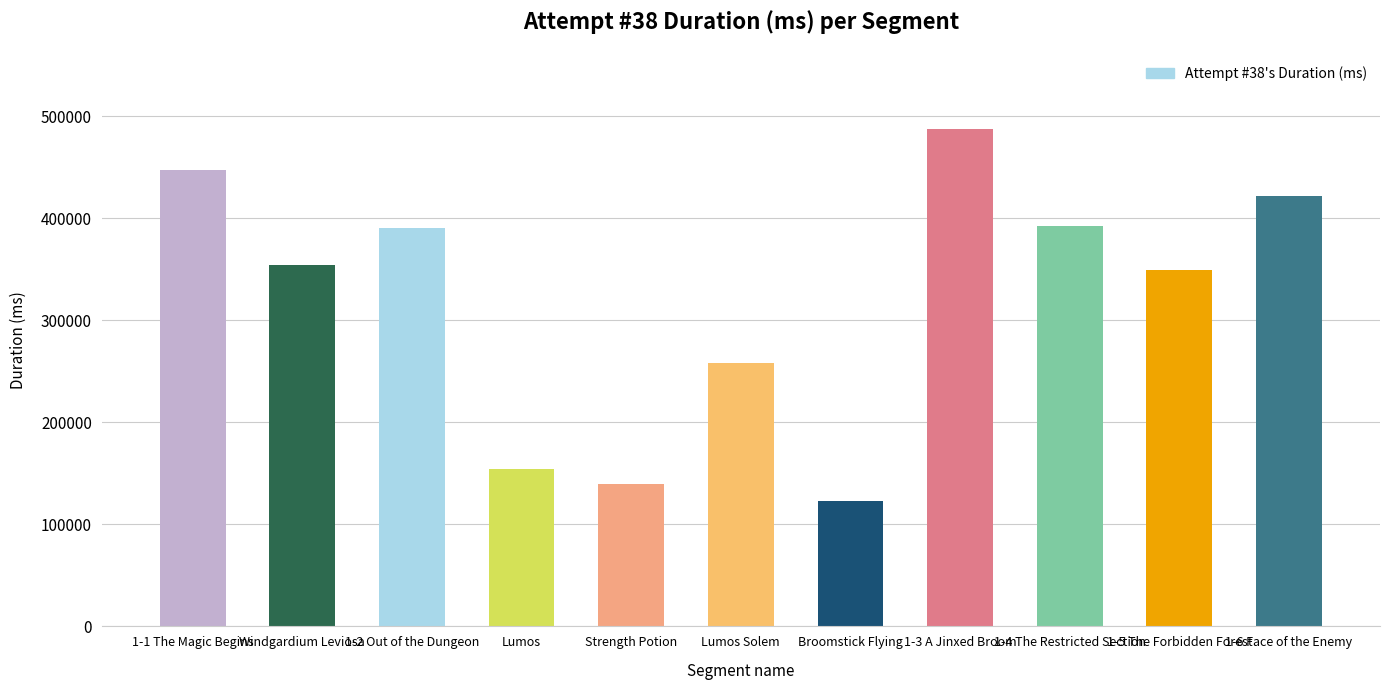

Read the value at 1-3 A Jinxed Broom.

487711